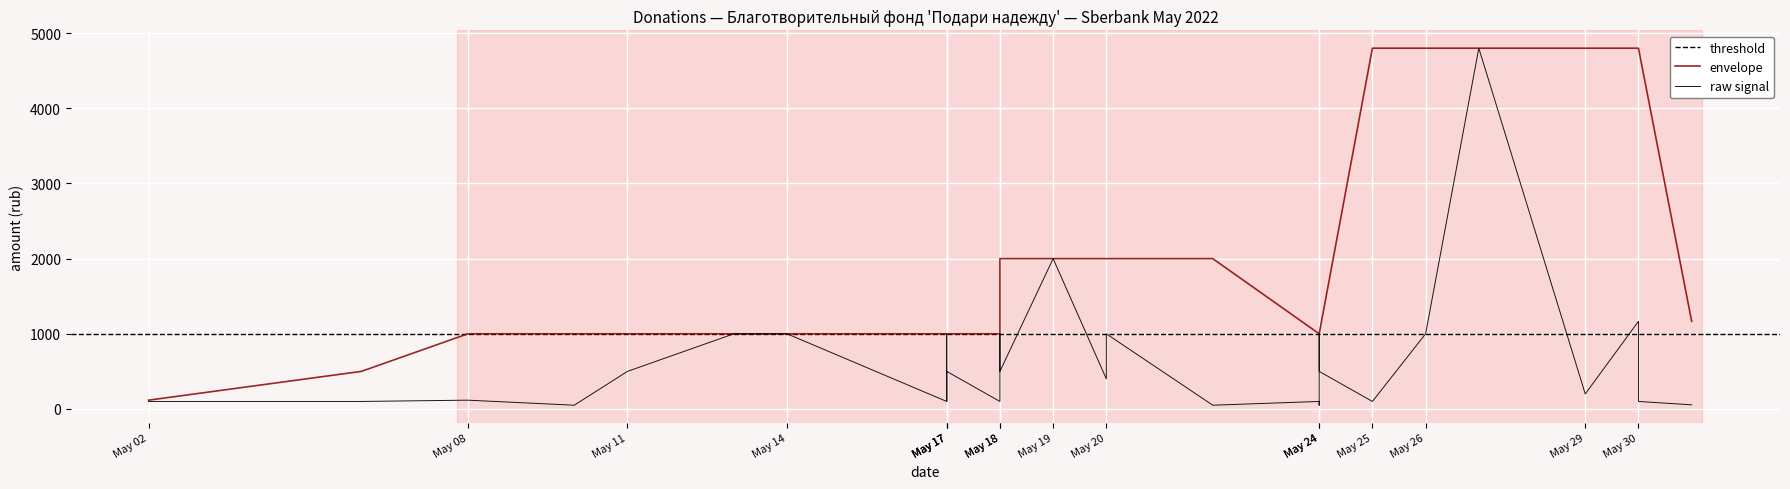

True or false: the data has more than 1 interior local peaks.

True